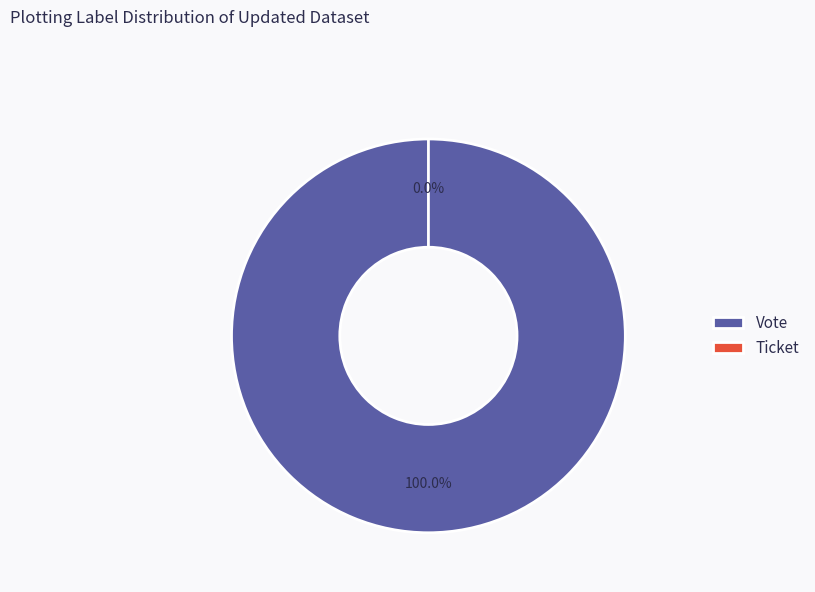

Which category has the biggest portion of the pie?

Vote